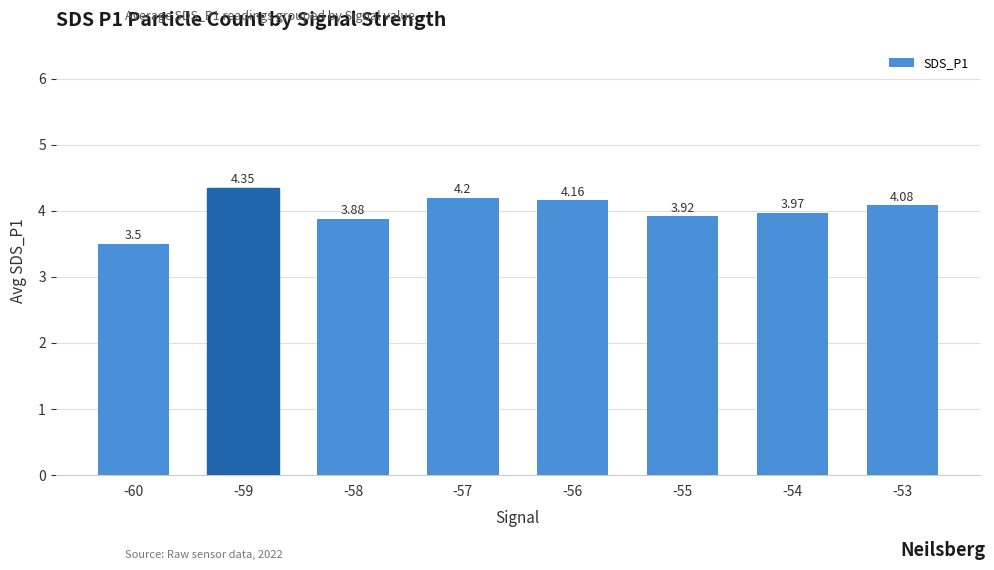

True or false: the data shows 3.5 at -60.

True